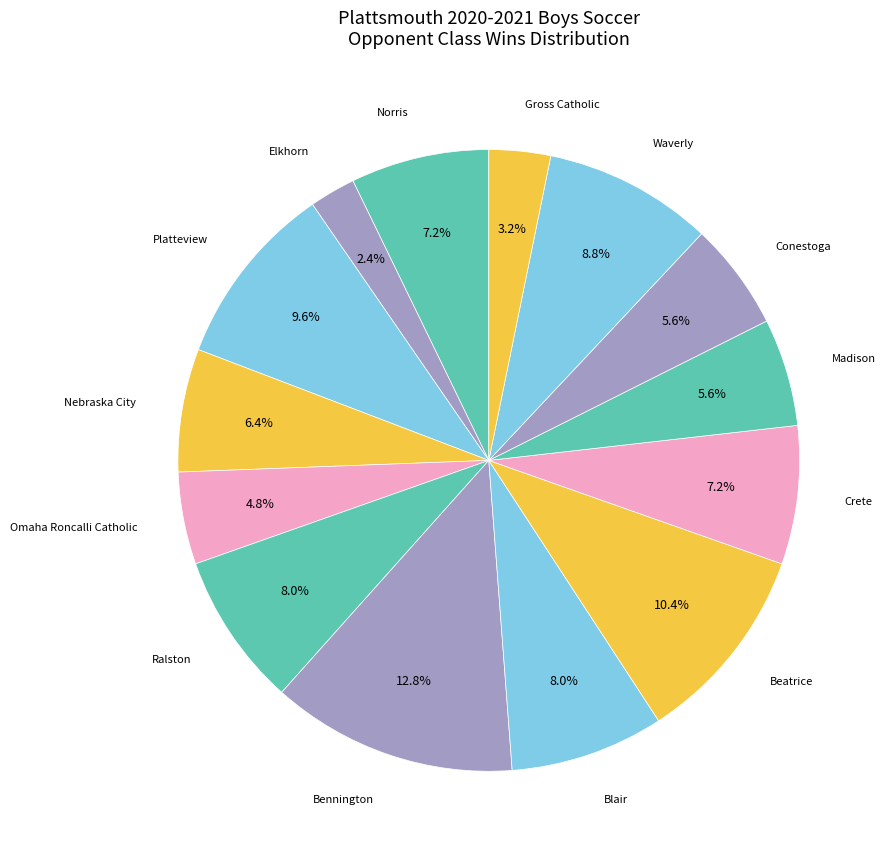

To the nearest percent, what is the average slice percentage?

7%